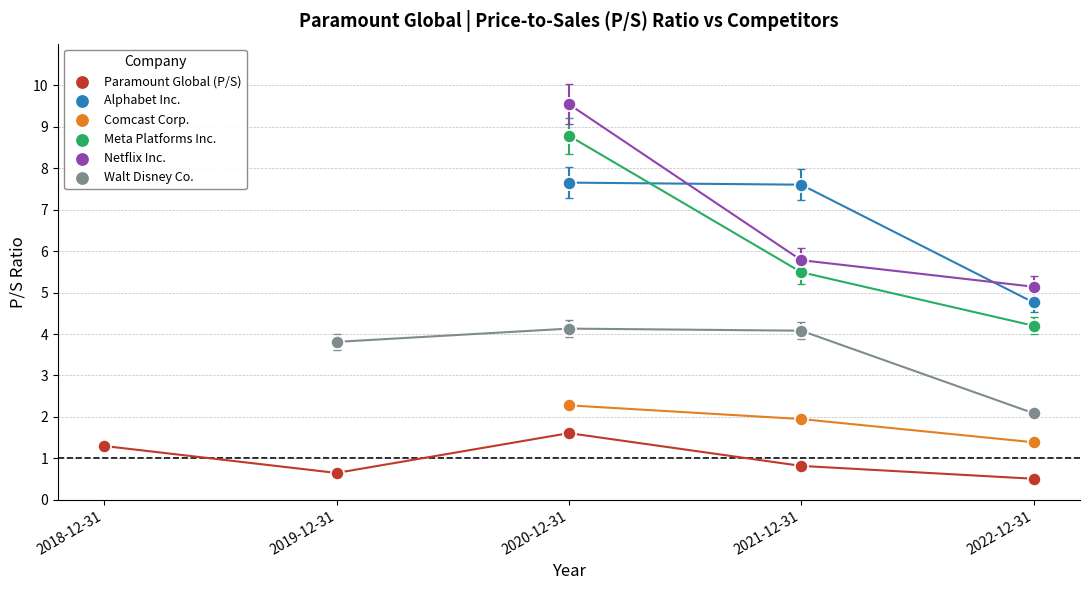

Which series has the widest spread of Y values?

Meta Platforms Inc.